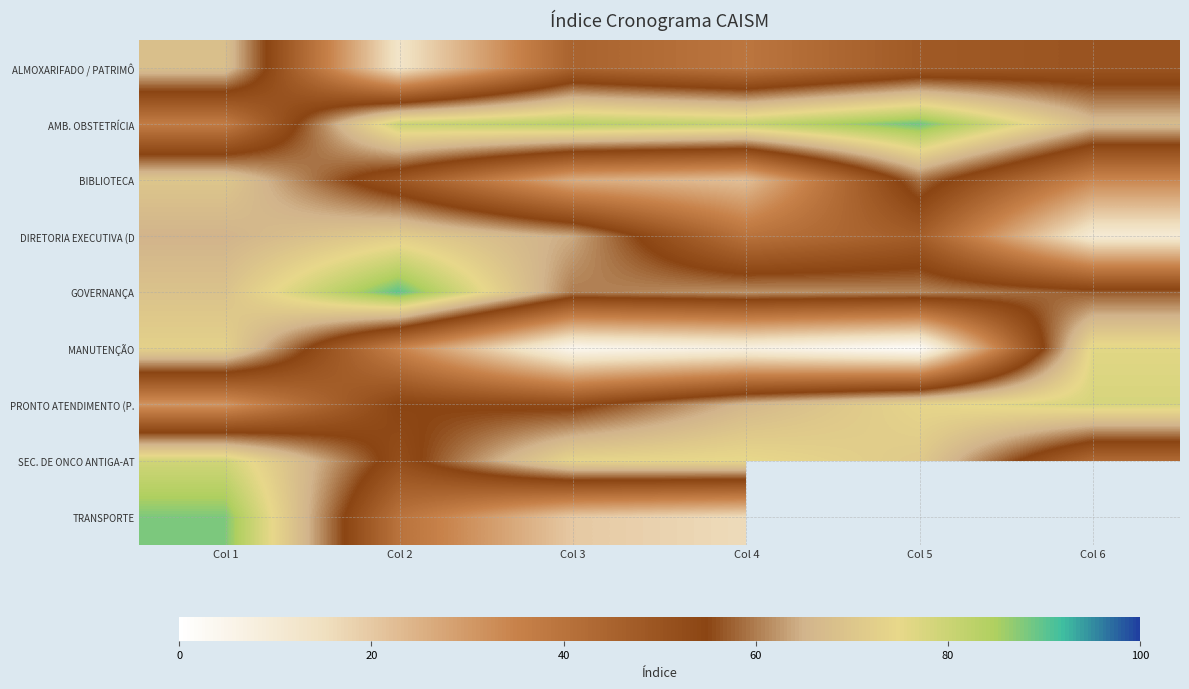

Is the value of MANUTENÇÃO at Col 3 greater than the value of AMB. OBSTETRÍCIA at Col 4?

No